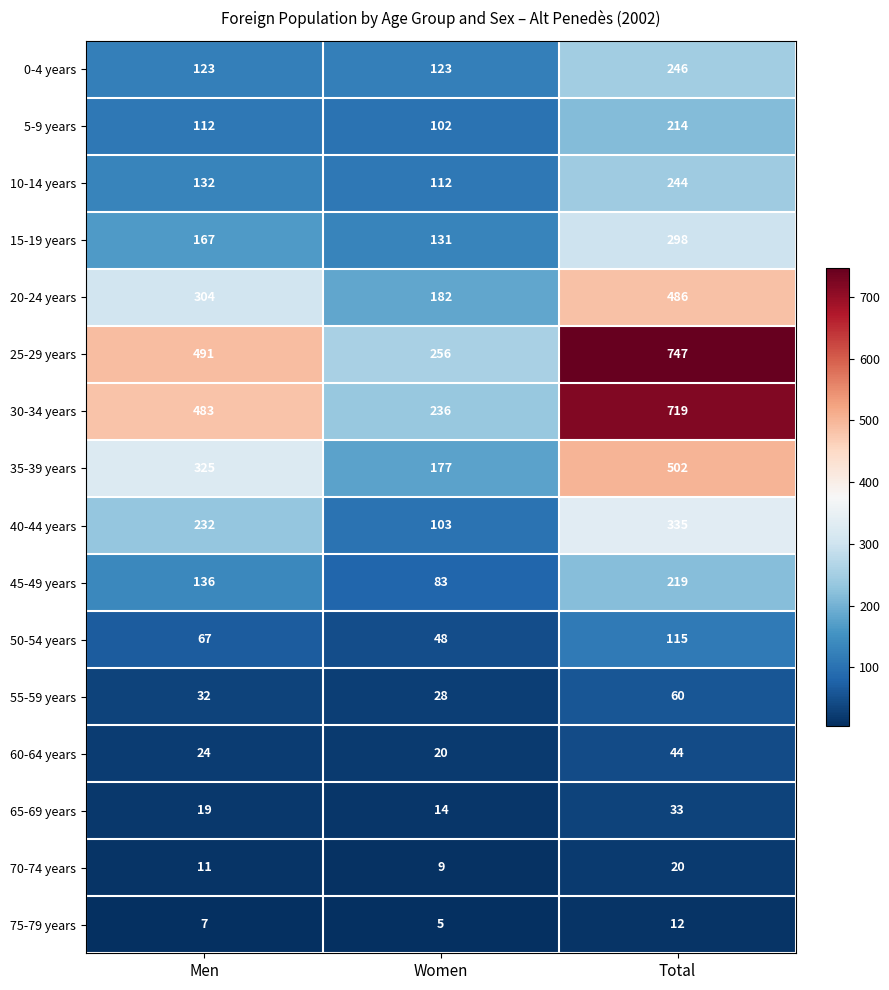

What is the difference between the maximum and minimum values in the 25-29 years series?

491